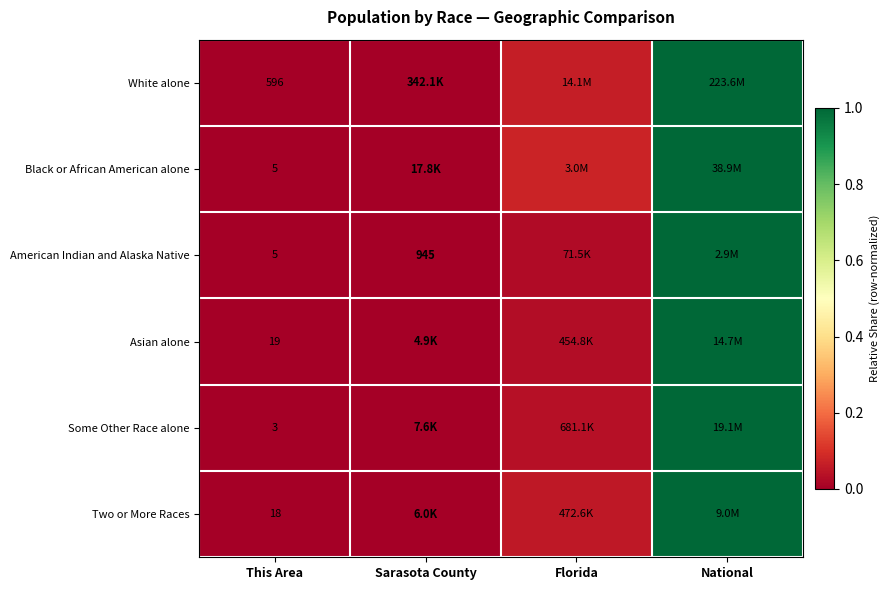

The Asian alone series shows 0.0 at Florida. True or false?

True